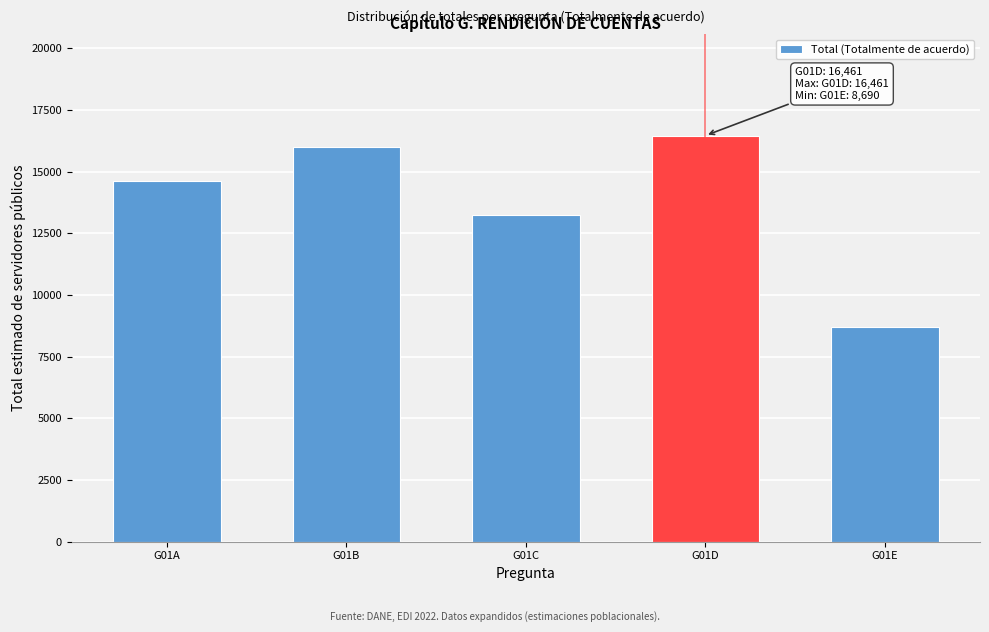

Reading left to right, extract all data points from this chart.

G01A=14603.4	G01B=16008.4	G01C=13245.9	G01D=16461.4	G01E=8689.9